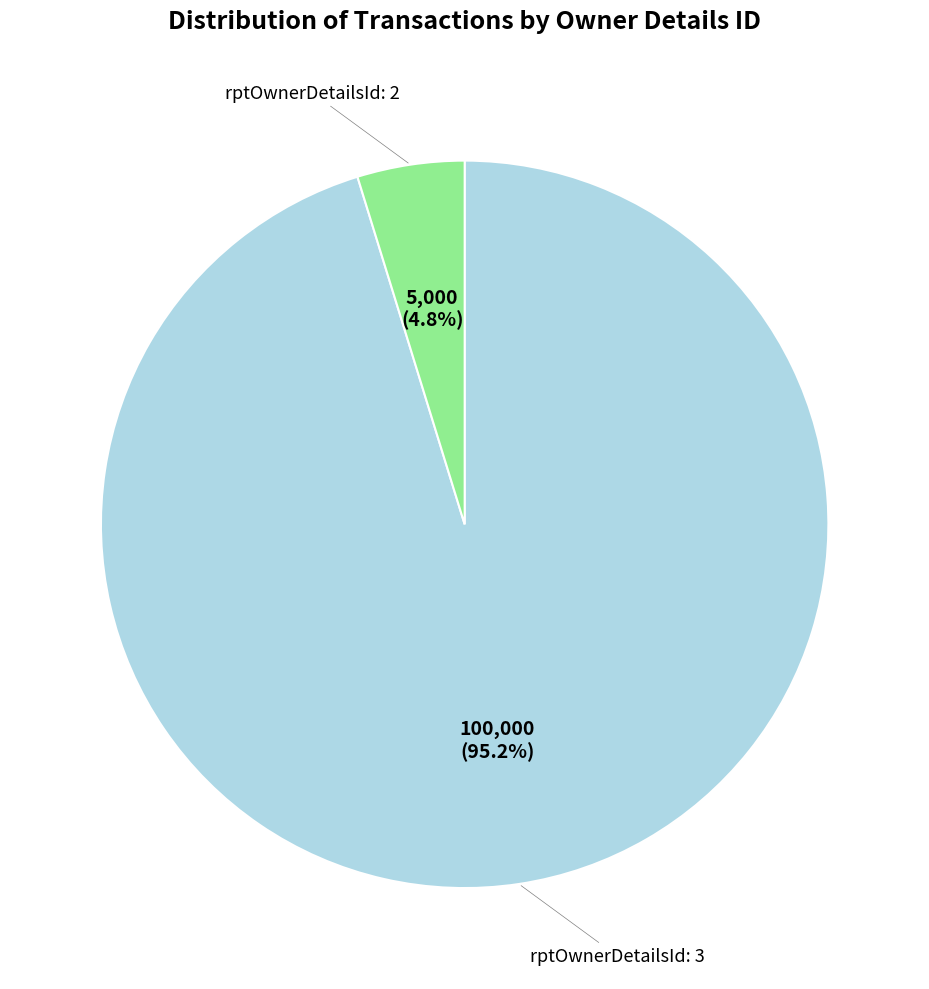

How many segments does this pie chart have?

2